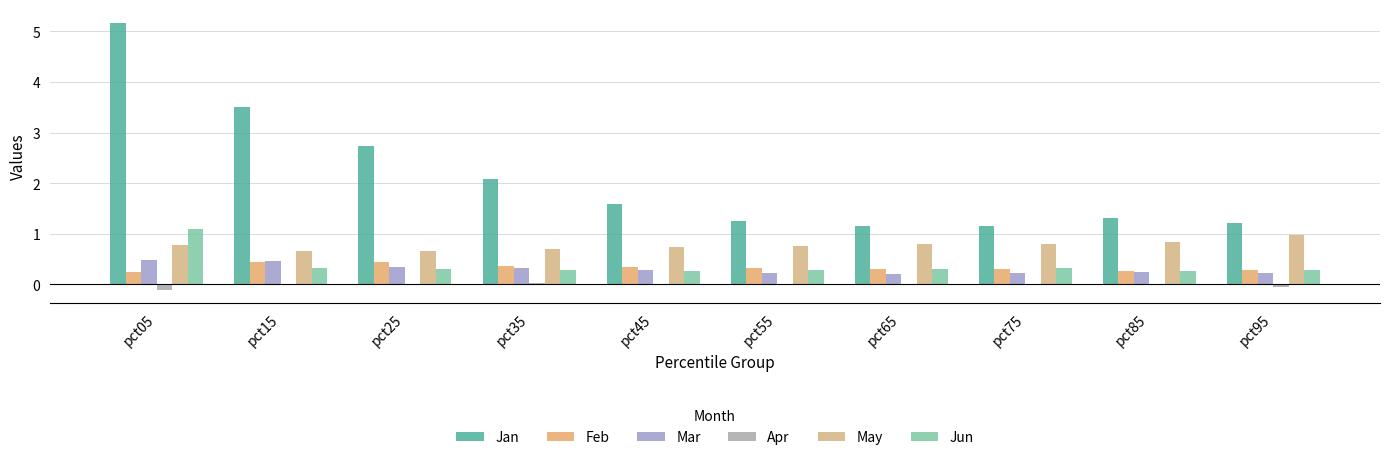

Are the bars grouped side by side (vs. stacked)?

Yes